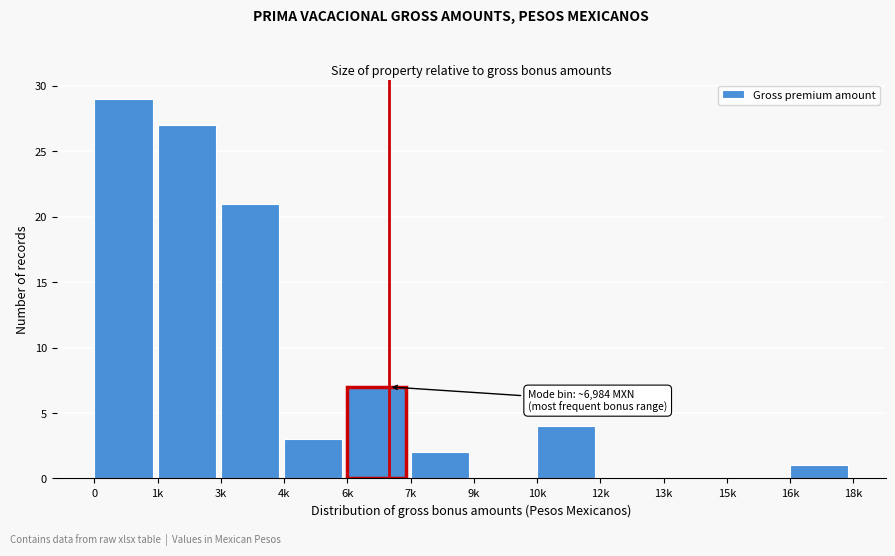

Reading left to right, transcribe all the data shown in this chart.

0=29	1k=27	3k=21	4k=3	6k=7	7k=2	9k=0	10k=4	12k=0	13k=0	15k=0	16k=1